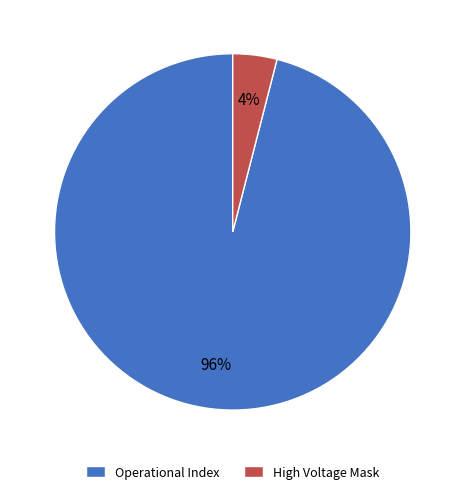

Is Operational Index the majority of the pie?

Yes